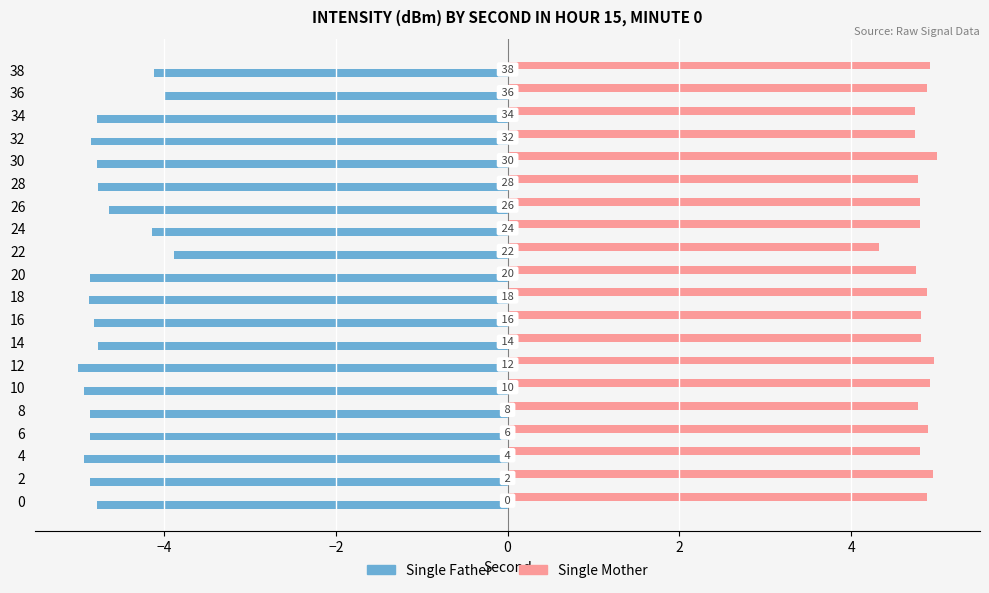

Rank the series at 8 from lowest to highest value.

Single Father, Single Mother